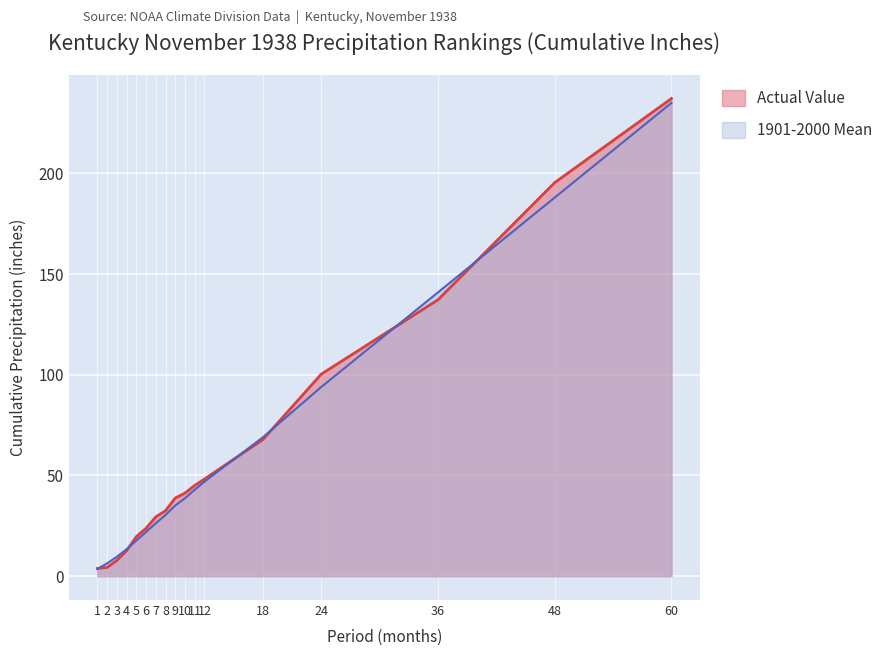

What is the spread (max minus min) of values at 48?

7.4